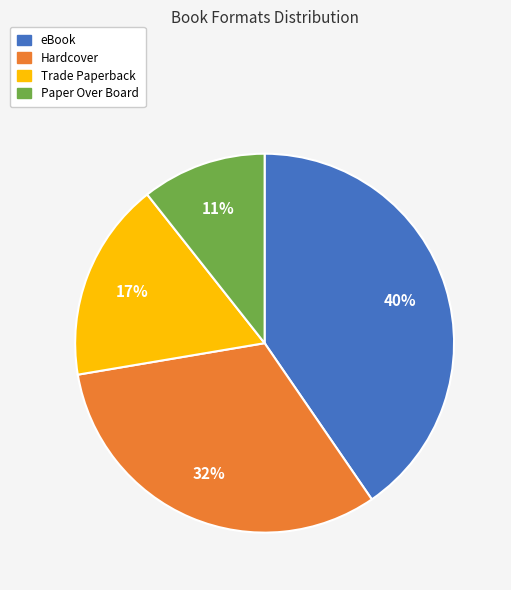

To the nearest percent, what portion does Trade Paperback represent?

17%